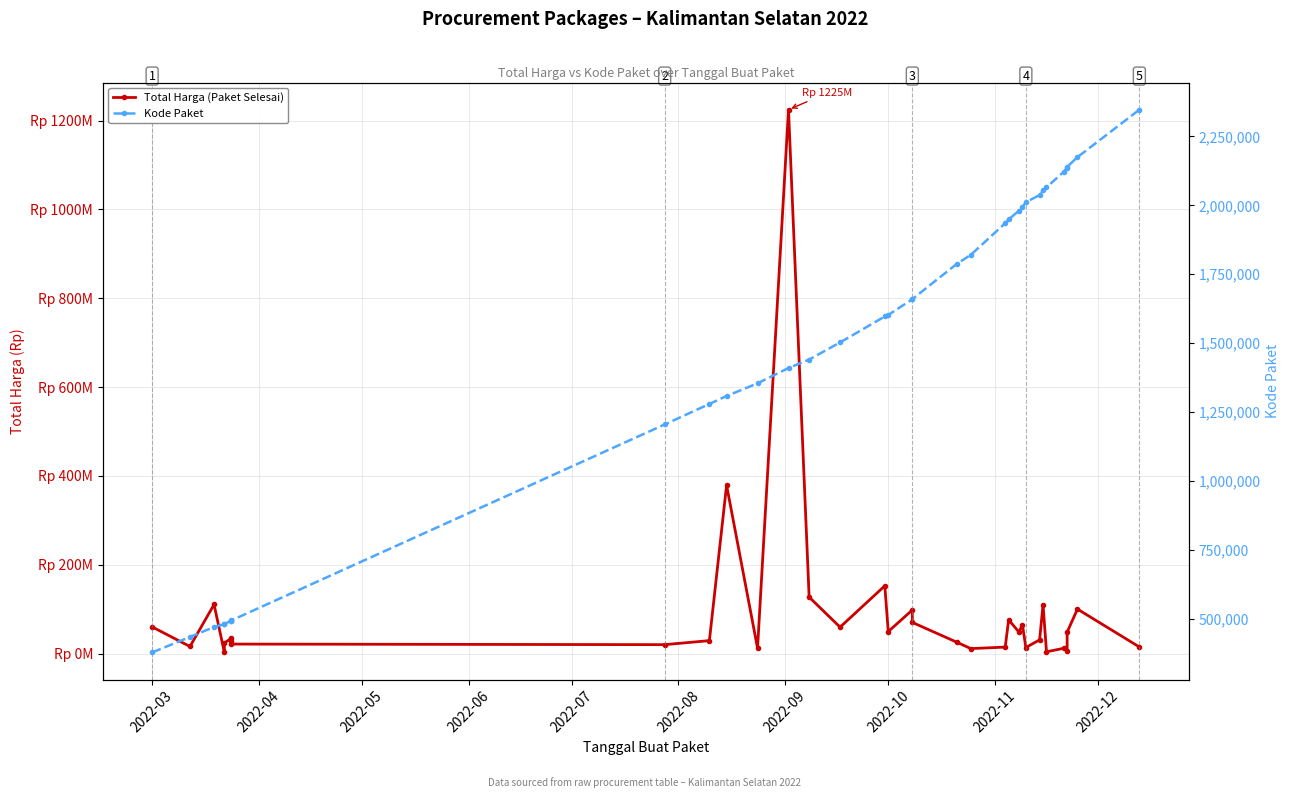

Where does the Total Harga (Paket Selesai) series first go above 34132505?

2022-03